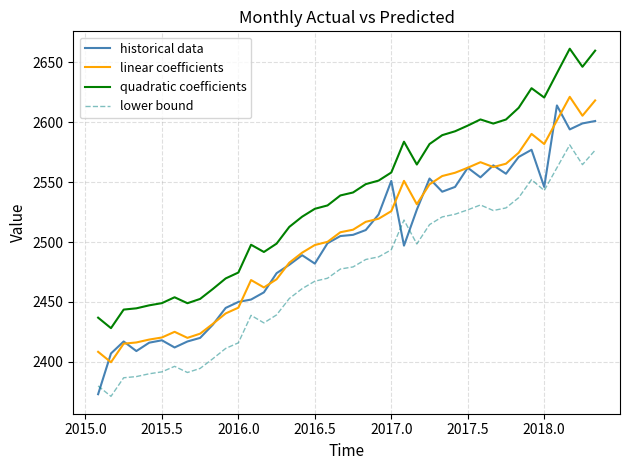

Which series has the largest range (max minus min)?

historical data